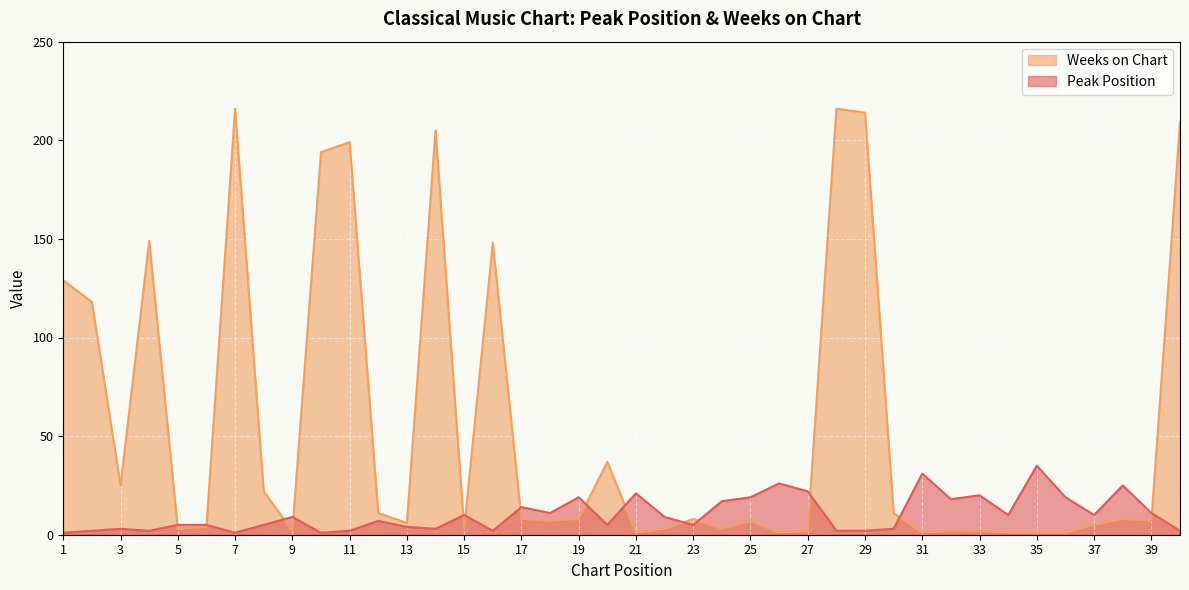

Which has a higher value, 33 or 40?

33